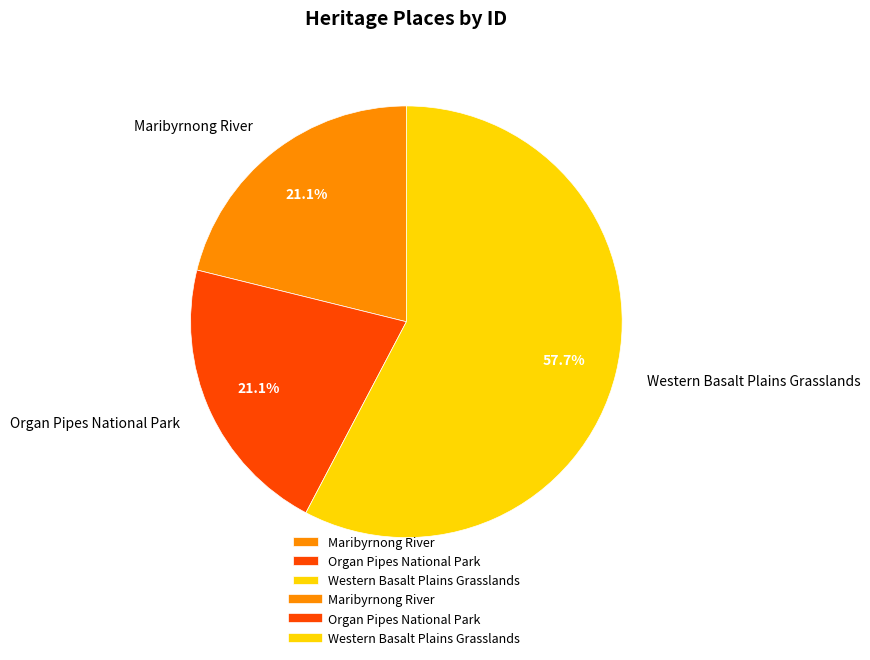

Does Maribyrnong River represent more than half of the total?

No